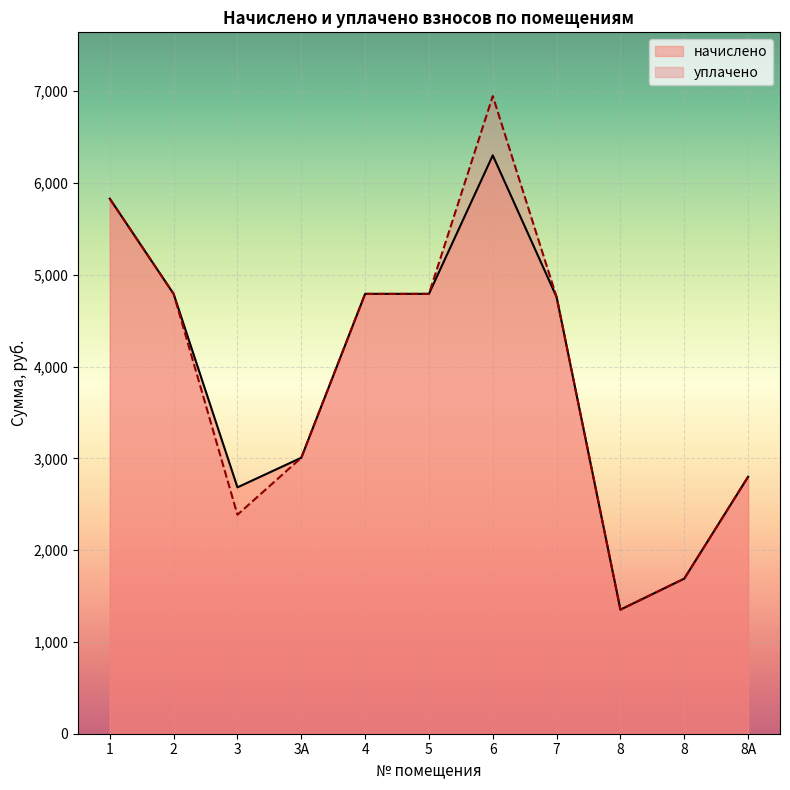

True or false: начислено and уплачено cross at least once.

False